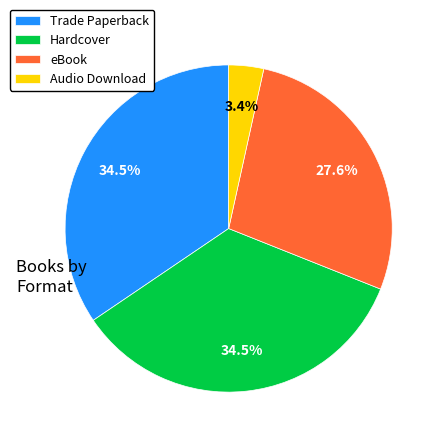

Which has a higher value, Trade Paperback or eBook?

Trade Paperback